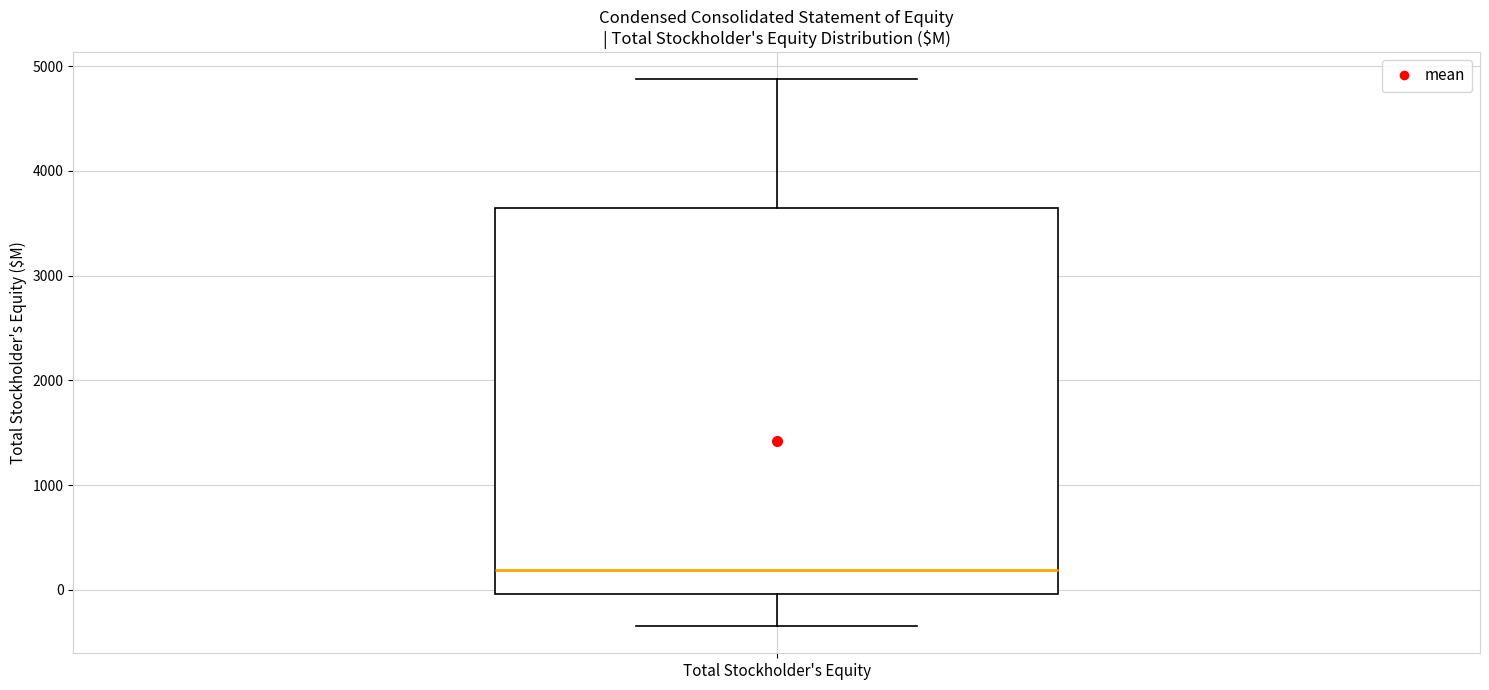

Transcribe this box plot: give where the median line is, the range the box spans, and where the two whiskers end, as read against the y-axis. The values are not printed on the chart, so give them approximately, as read against the axis.

median 200, box 0 to 3600, whiskers -300 to 4900